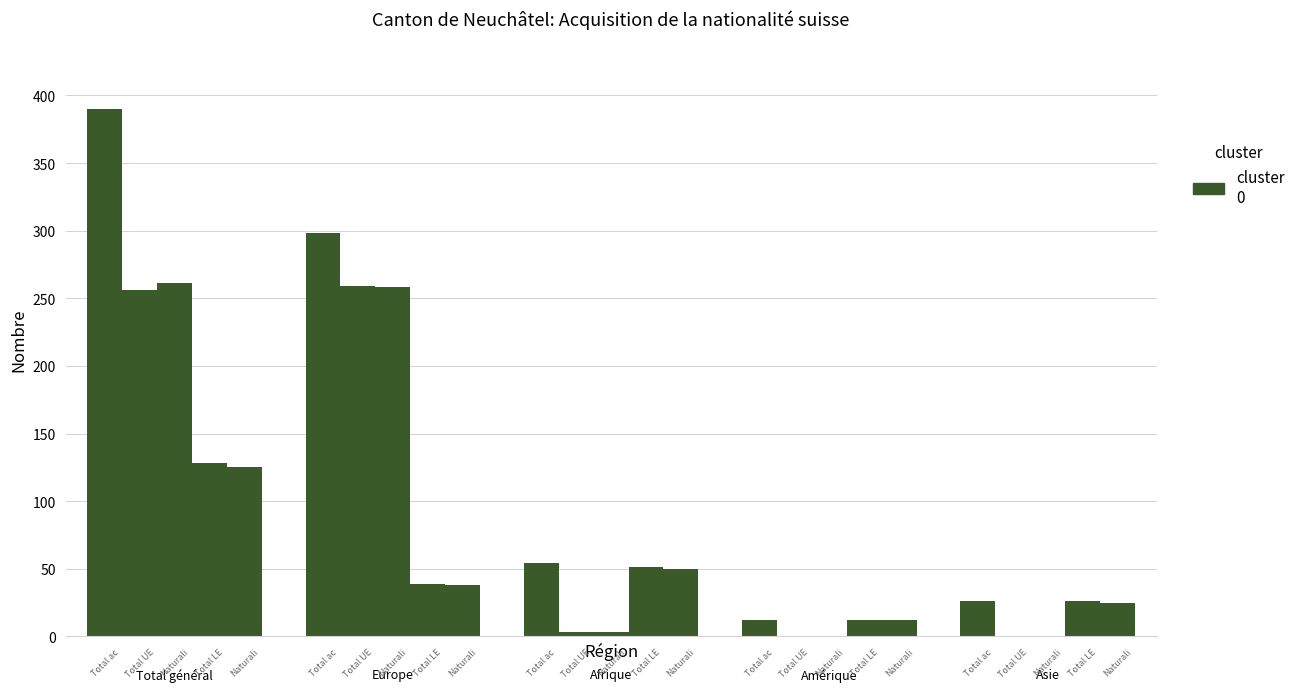

Count the number of data series in this chart.

5